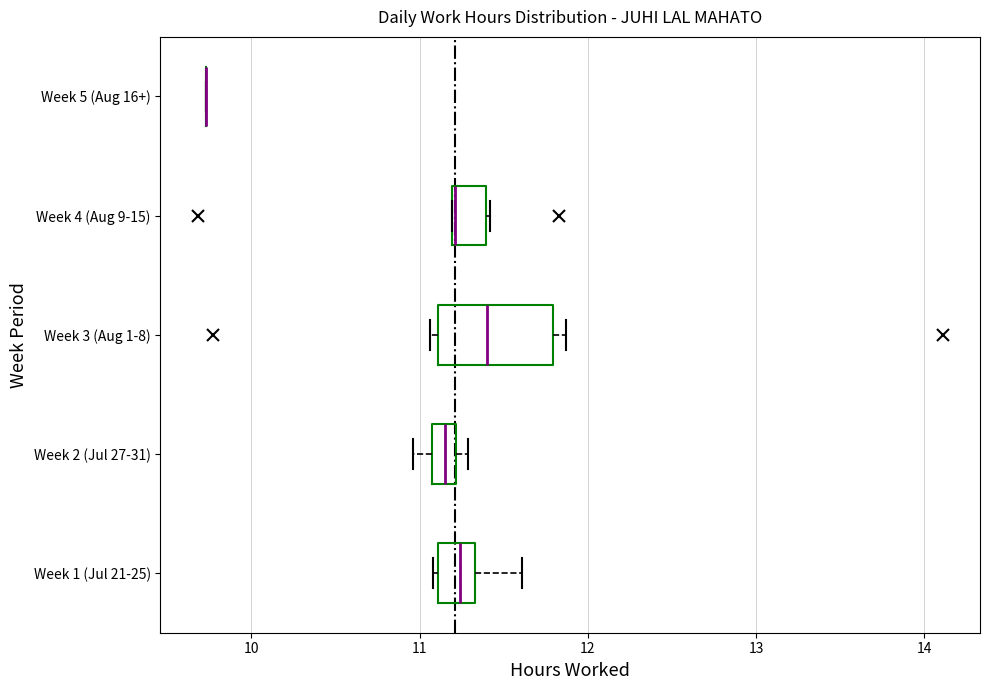

Where is the right edge of the box for Week 4 (Aug 9-15) on the x-axis? The values are not printed on the chart, so give them approximately, as read against the axis.

11.4